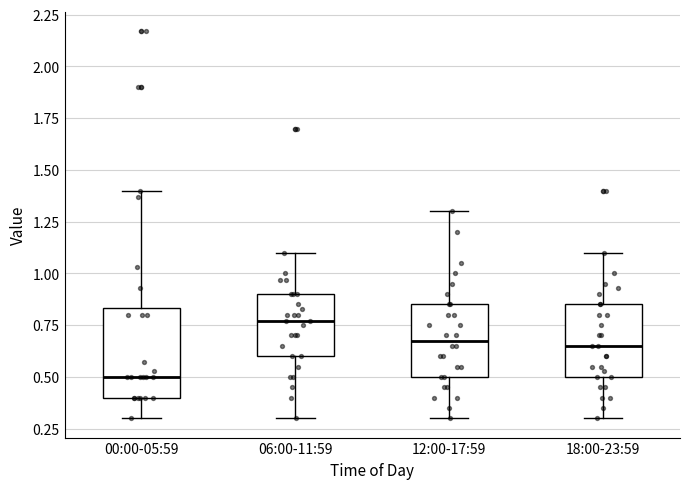

Reading left to right, read every box against the y-axis: the position of its median line, the range the box covers, and the ends of its whiskers. The values are not printed on the chart, so give them approximately, as read against the axis.

00:00-05:59: median 0.50, box 0.40 to 0.85, whiskers 0.30 to 1.40
06:00-11:59: median 0.75, box 0.60 to 0.90, whiskers 0.30 to 1.10
12:00-17:59: median 0.70, box 0.50 to 0.85, whiskers 0.30 to 1.30
18:00-23:59: median 0.65, box 0.50 to 0.85, whiskers 0.30 to 1.10